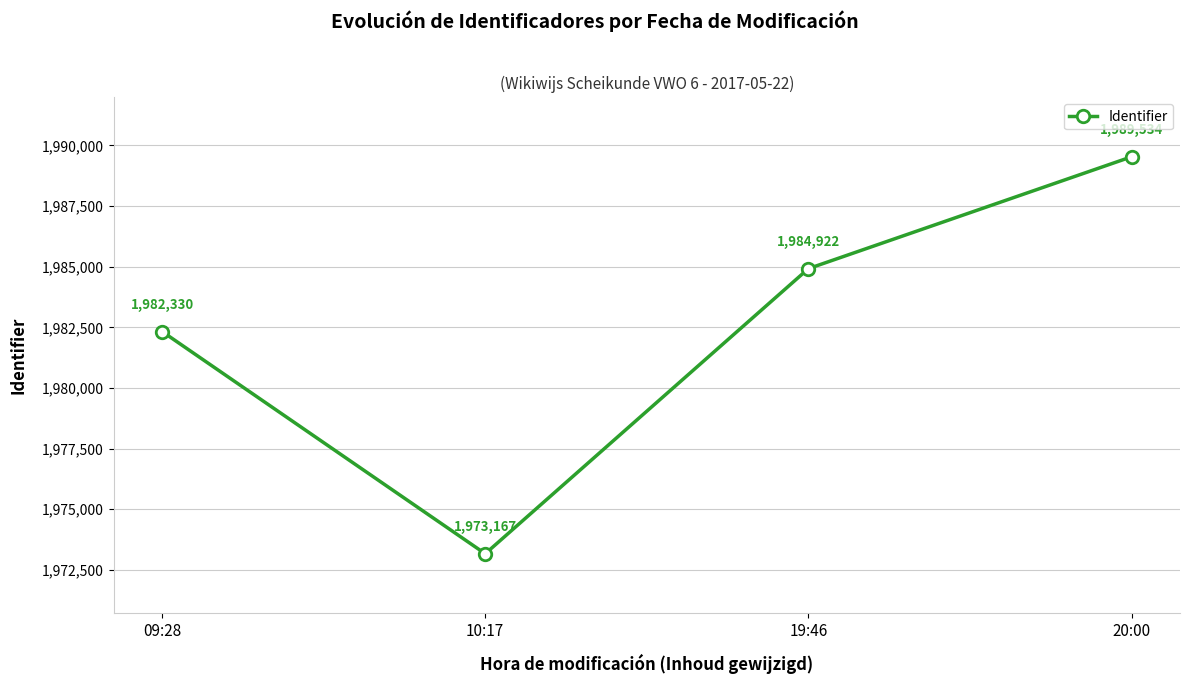

What is the sum of all values?

7929953